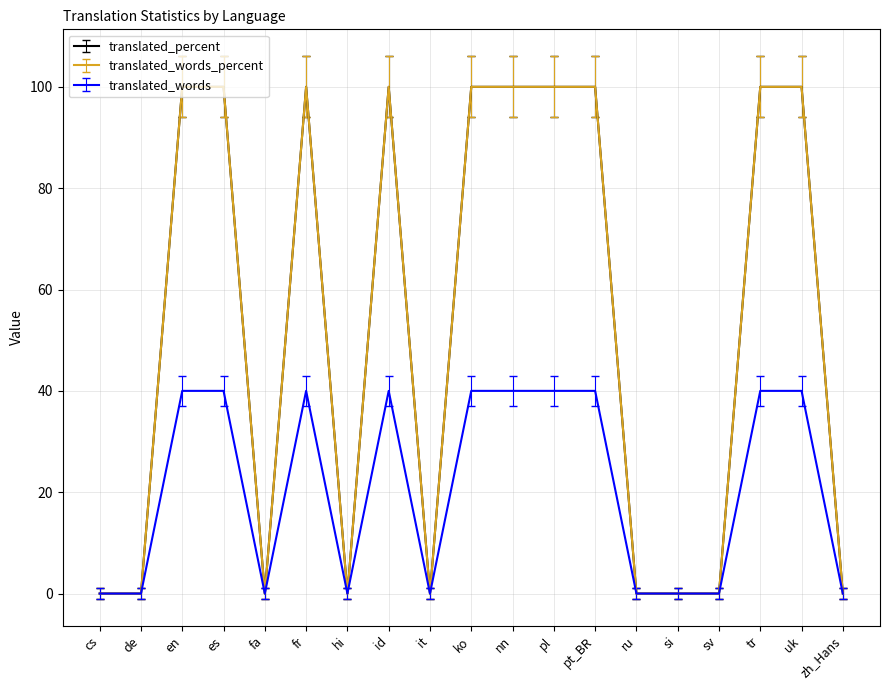

List the labels in order of translated_words_percent value, largest first.

en, es, fr, id, ko, nn, pl, pt_BR, tr, uk, cs, de, fa, hi, it, ru, si, sv, zh_Hans